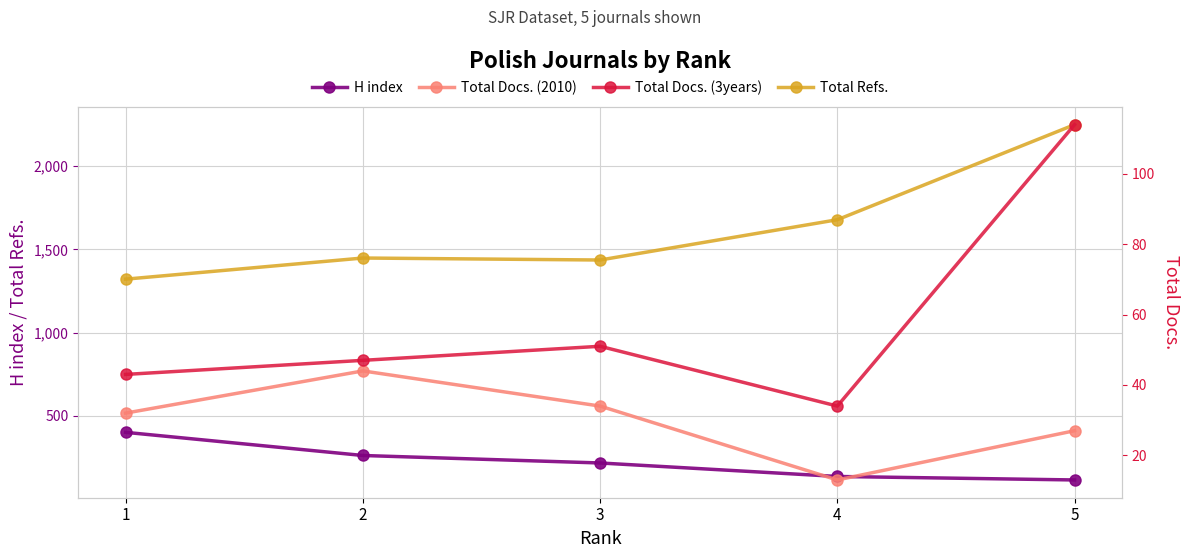

Which series changed the most between 1 and 3?

H index